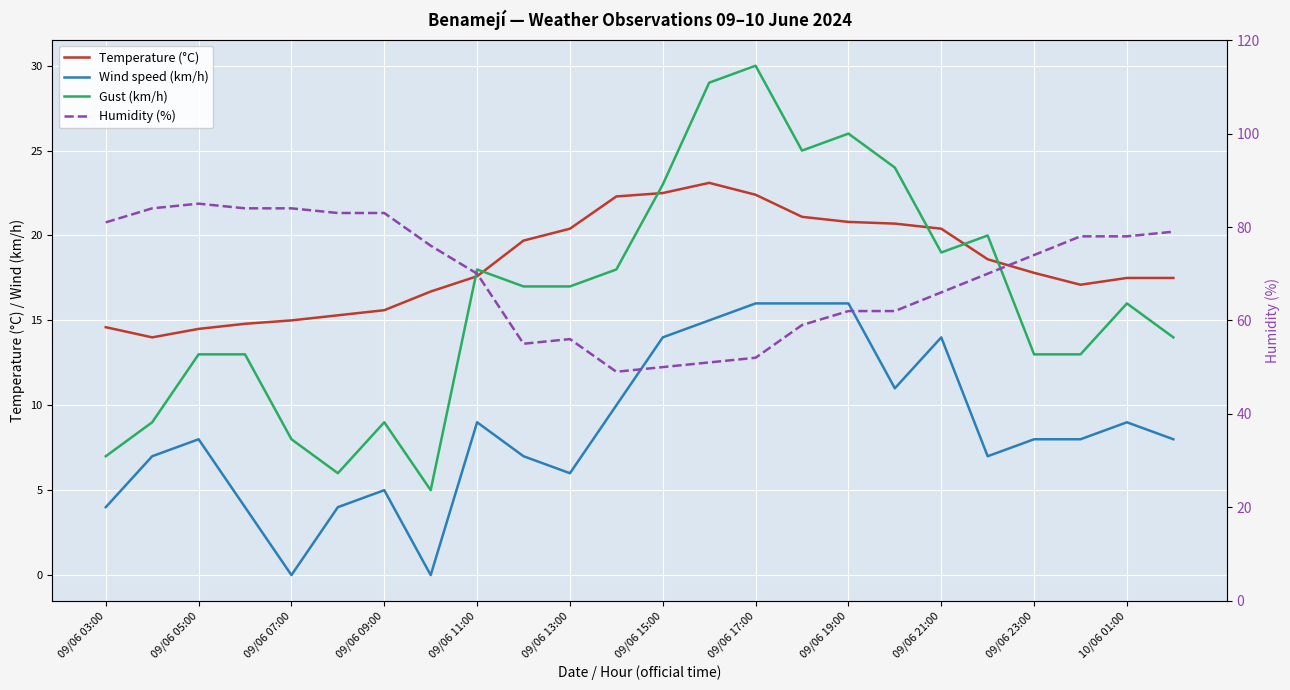

What is the difference between the second highest and minimum values in the Gust (km/h) series?

24.0